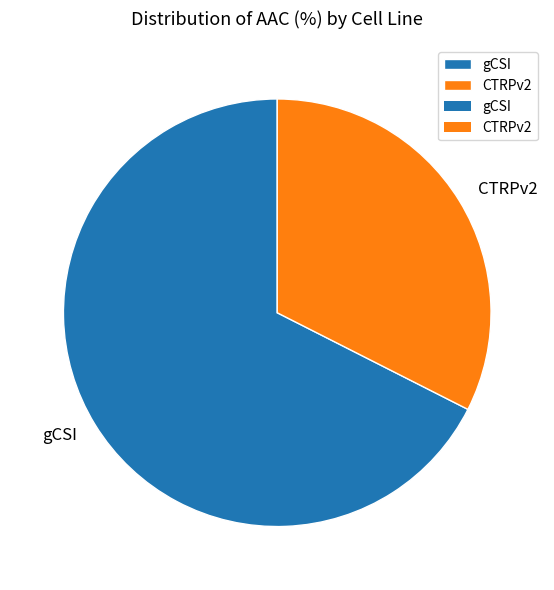

Count the number of slices in the pie.

2